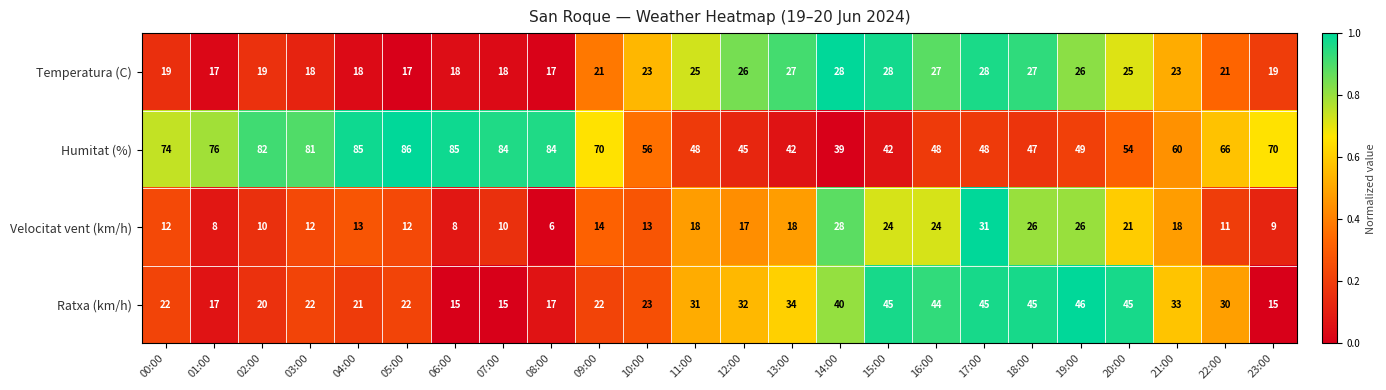

What is the greatest value displayed?

86